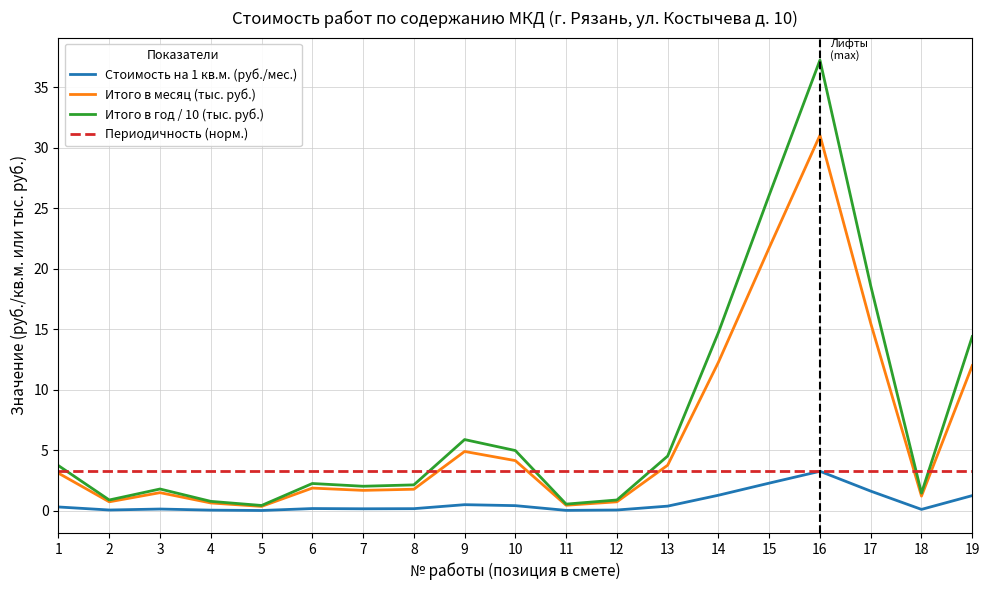

Is the value of Периодичность (норм.) at 13 greater than the value of Итого в год / 10 (тыс. руб.) at 6?

Yes